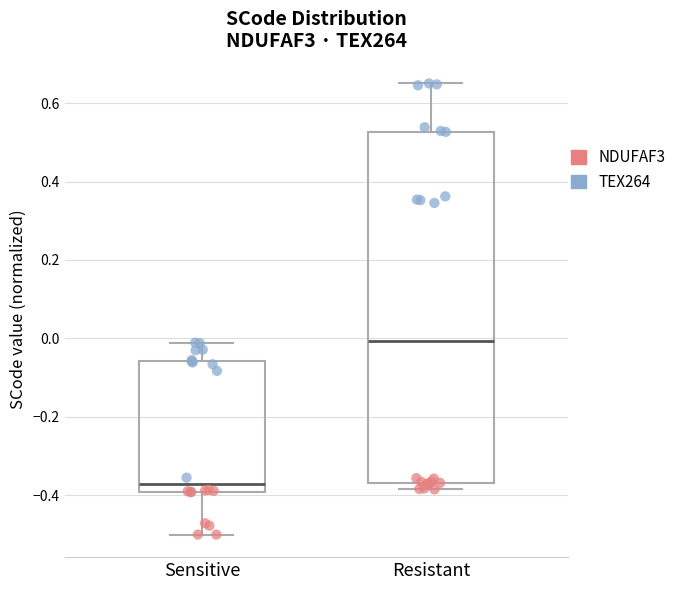

Reading left to right, transcribe this box plot: for each box, give where its median line is, the range the box spans, and where its two whiskers end, as read against the y-axis. The values are not printed on the chart, so give them approximately, as read against the axis.

Sensitive: median -0.38, box -0.40 to -0.06, whiskers -0.50 to -0.02
Resistant: median 0.00, box -0.36 to 0.52, whiskers -0.38 to 0.66